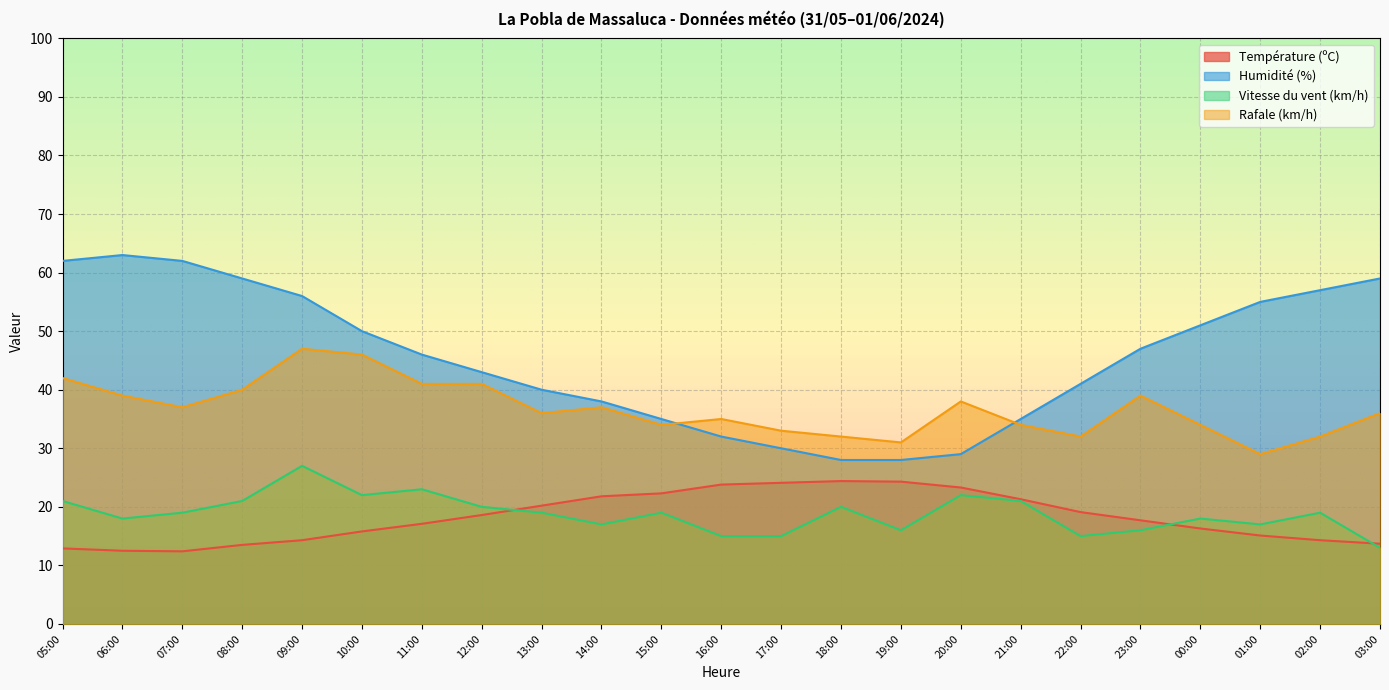

What is the total value across all series at 03:00?

121.7